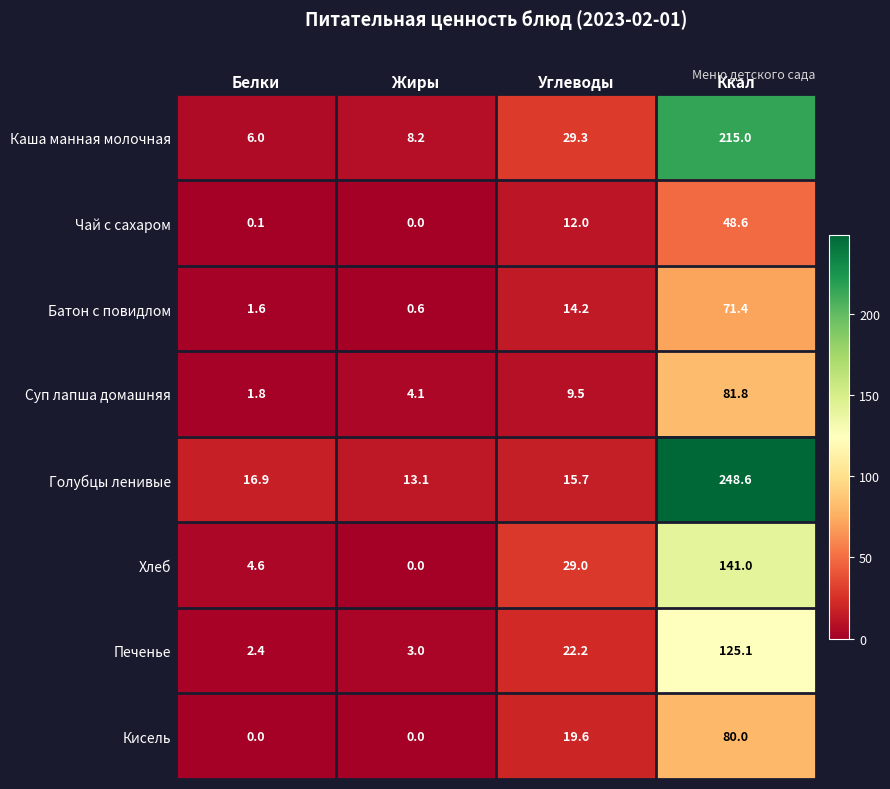

Which series changed the most between Белки and Ккал?

Голубцы ленивые